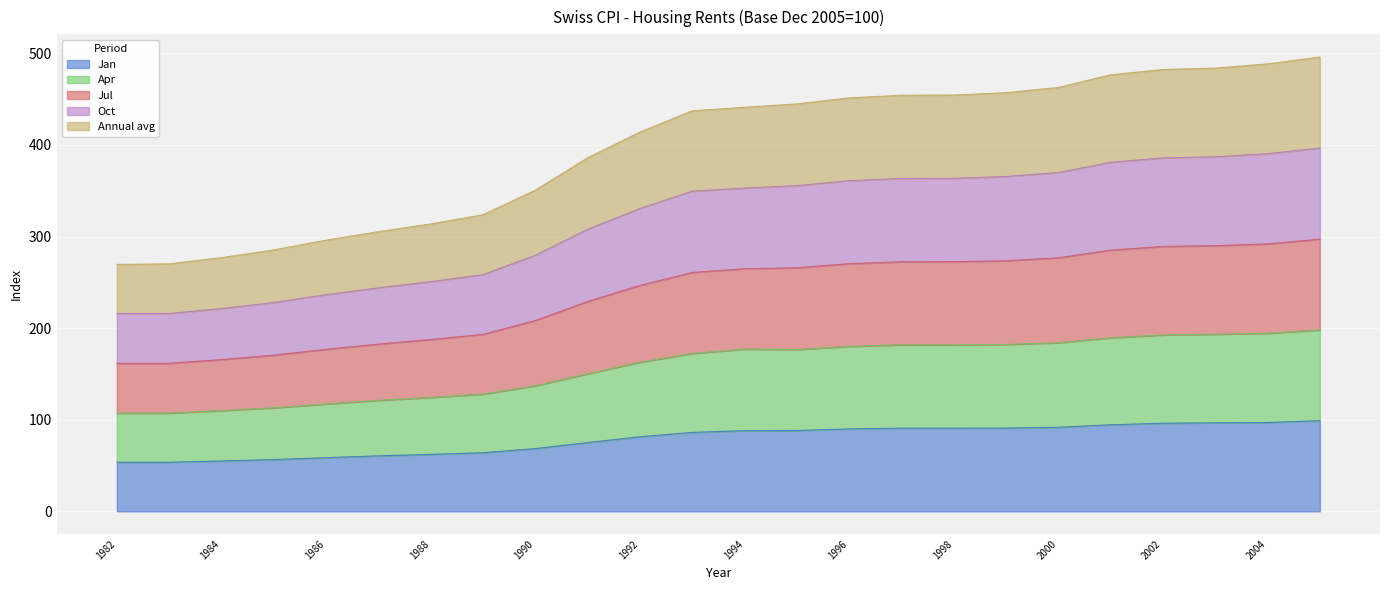

What is the total value across all series at 1982?

269.6